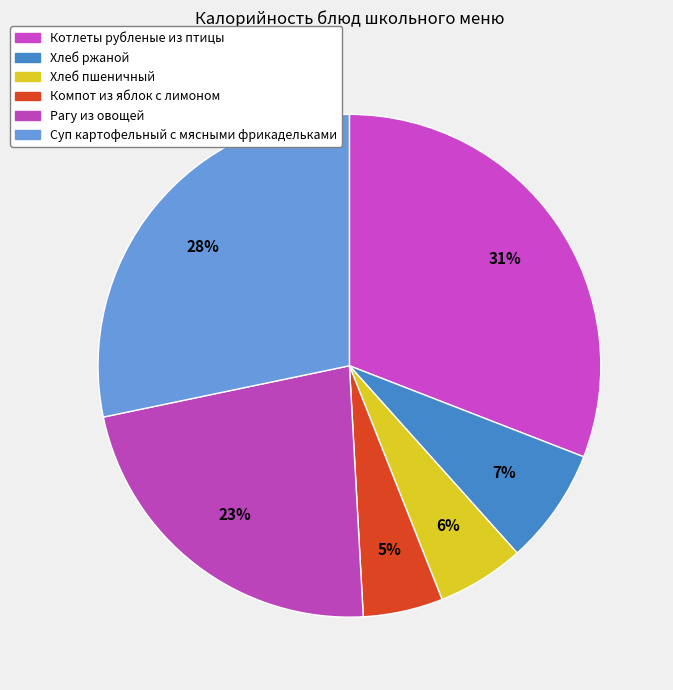

To the nearest percent, what is the average slice percentage?

17%